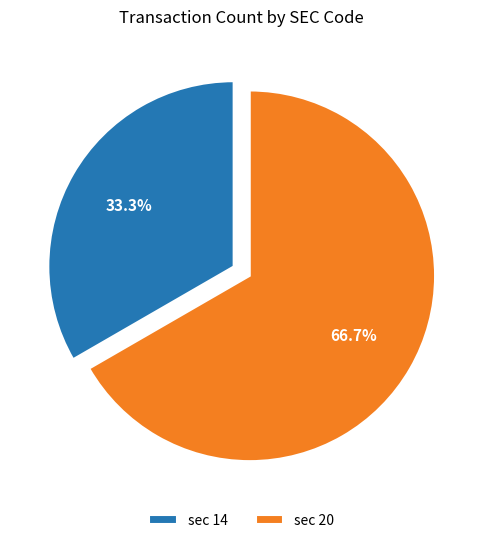

Combined, what portion of the pie is sec 20 and sec 14?

100.0%